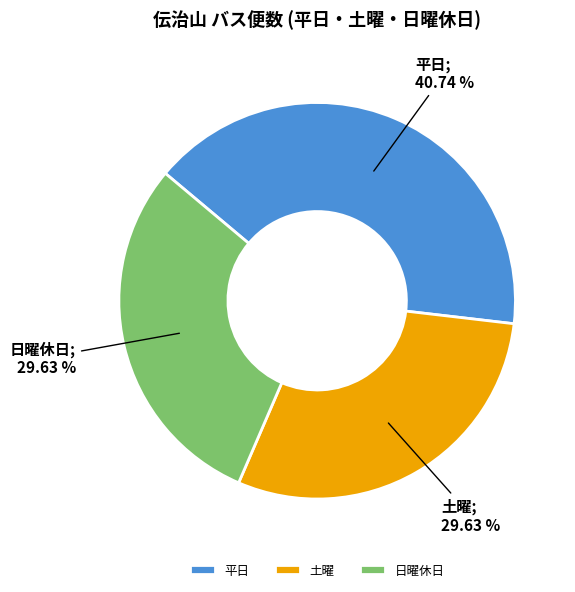

Combined, do 日曜休日 and 土曜 account for over 50%?

Yes